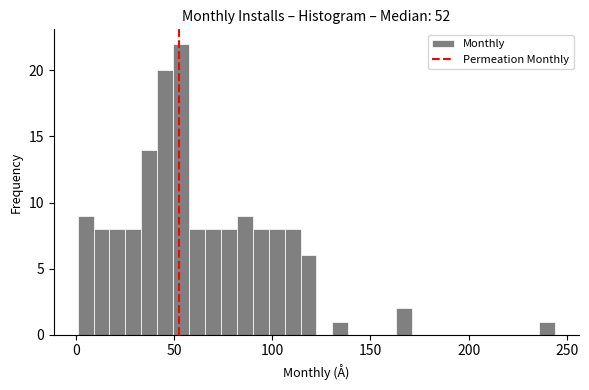

Read against the x-axis, roughly where is the centre of the tallest bar?

55